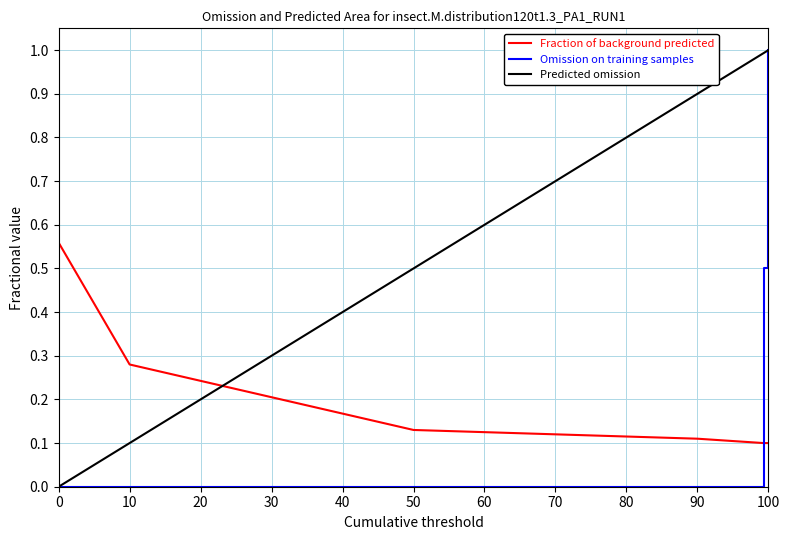

What is the difference between the second highest and second lowest values in the Fraction of background predicted series?

0.2